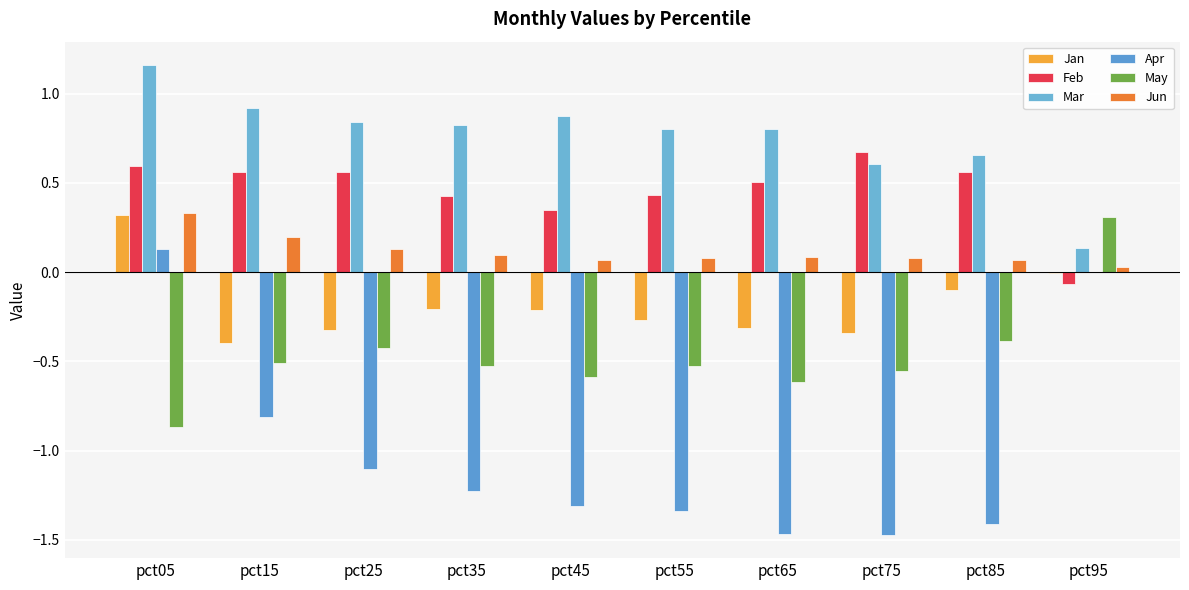

What is the total value across all series at pct65?

-1.0